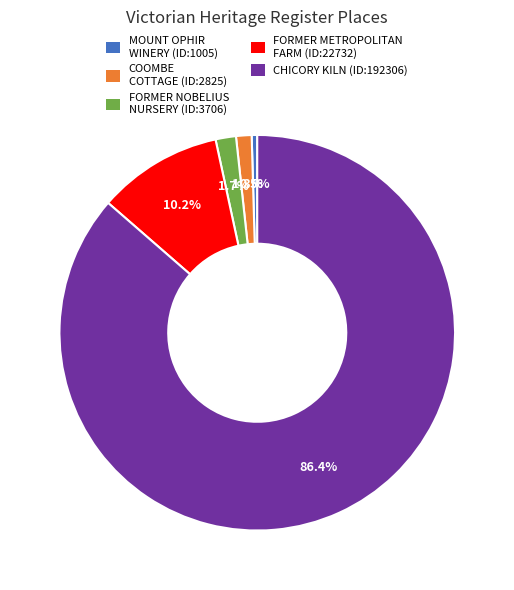

Which slice is the largest?

CHICORY KILN